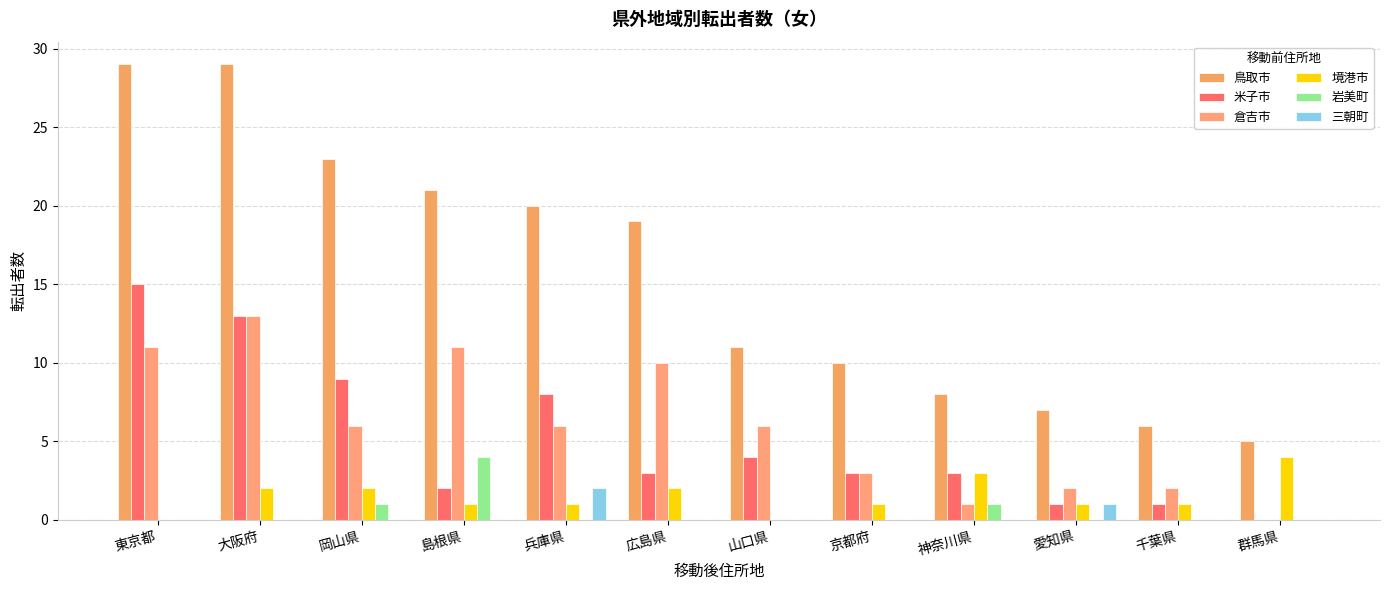

Which category has the lowest value in the 三朝町 series?

東京都